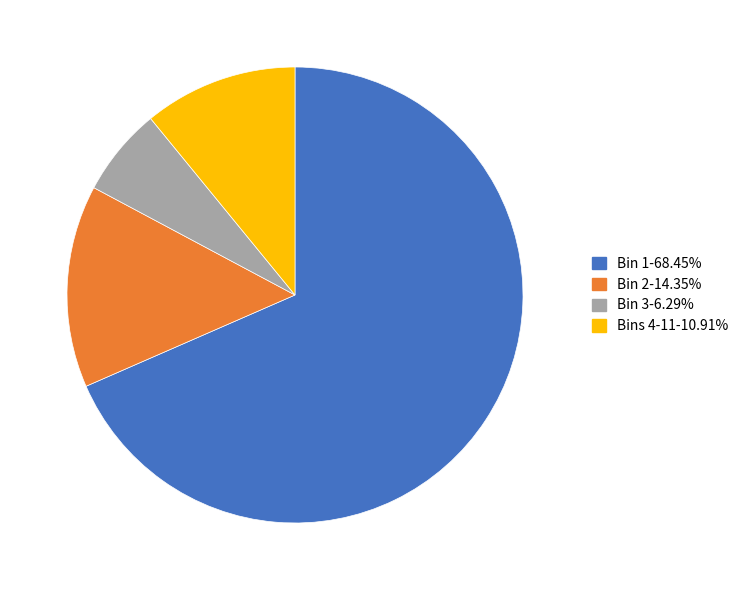

Is there a majority slice in this chart?

Yes